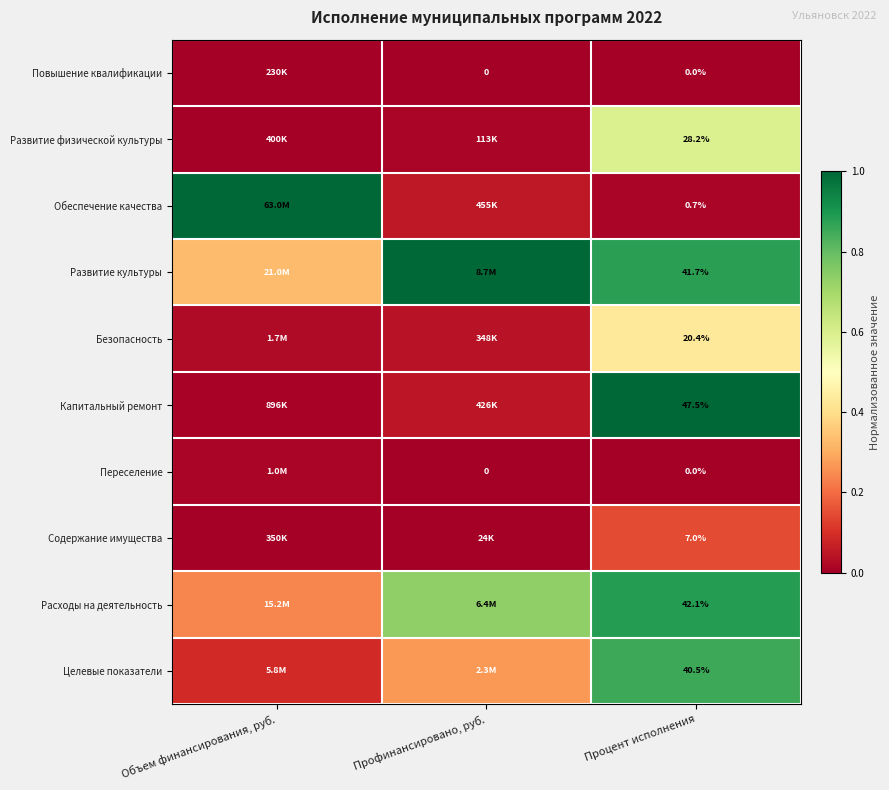

Is it true that Переселение equals 0.0 at Процент исполнения?

True